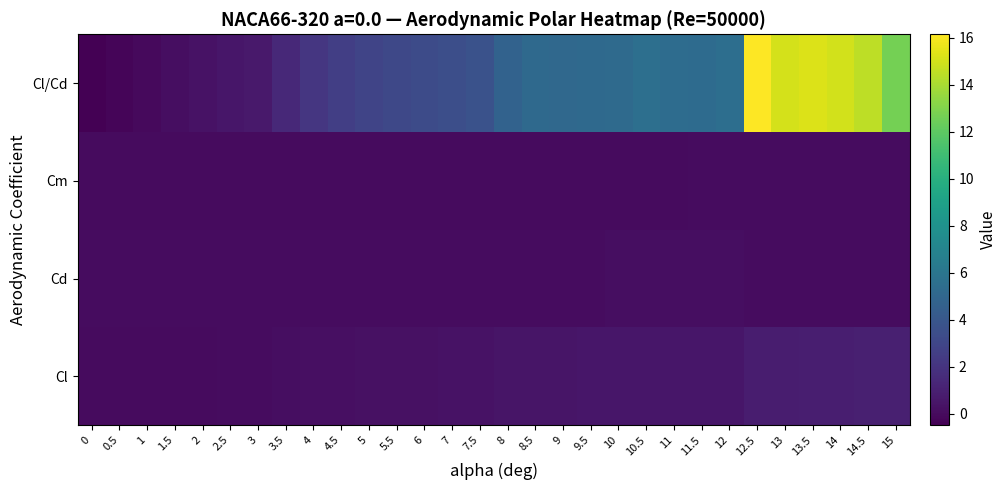

What is the greatest value displayed?

16.2